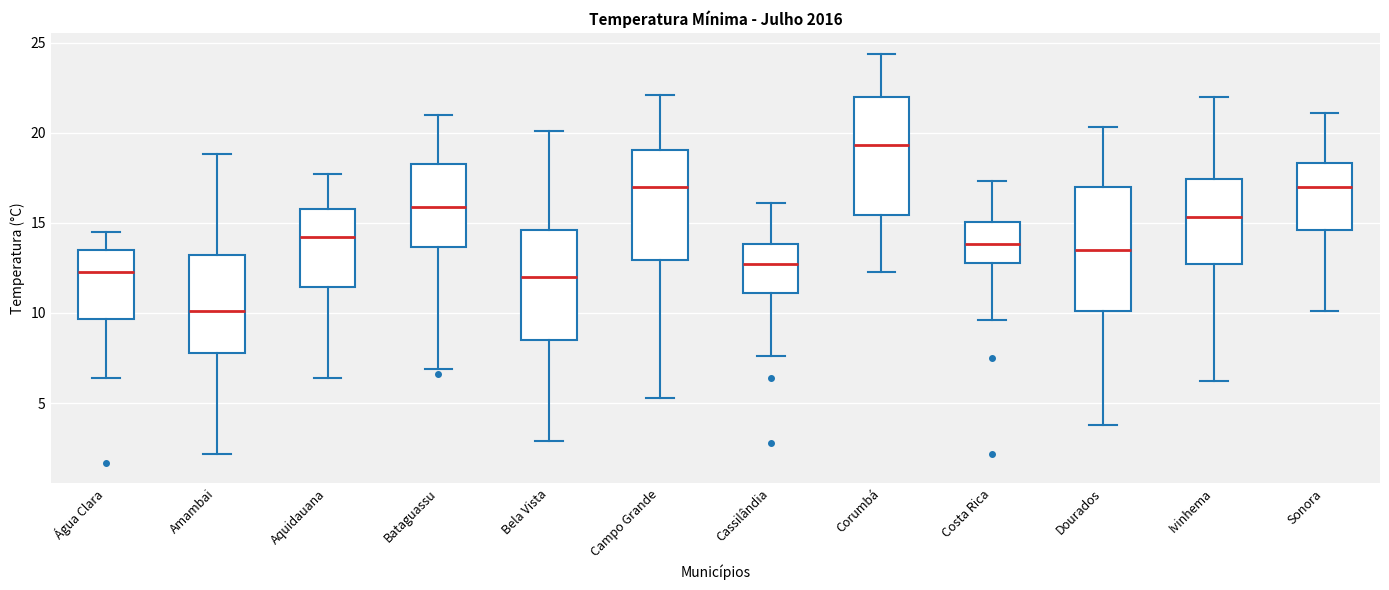

Where is the lower edge of the box for Costa Rica on the y-axis? The values are not printed on the chart, so give them approximately, as read against the axis.

13.0